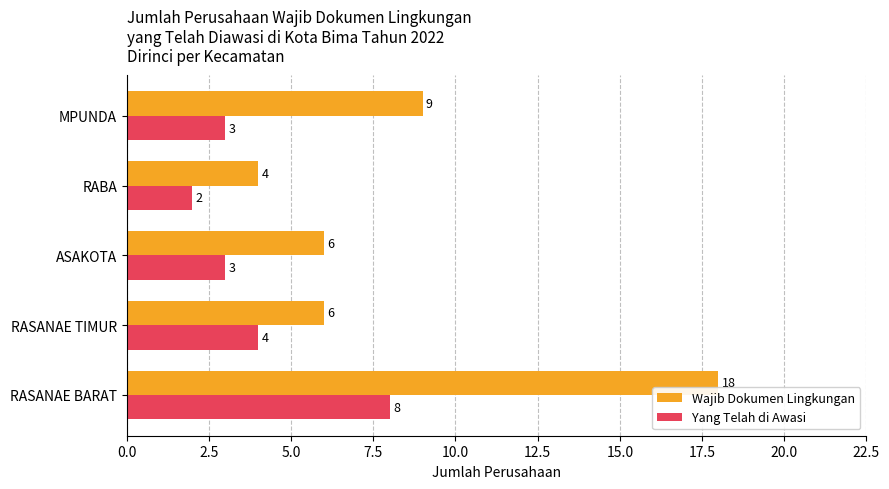

What is the total value across all series at RASANAE TIMUR?

10